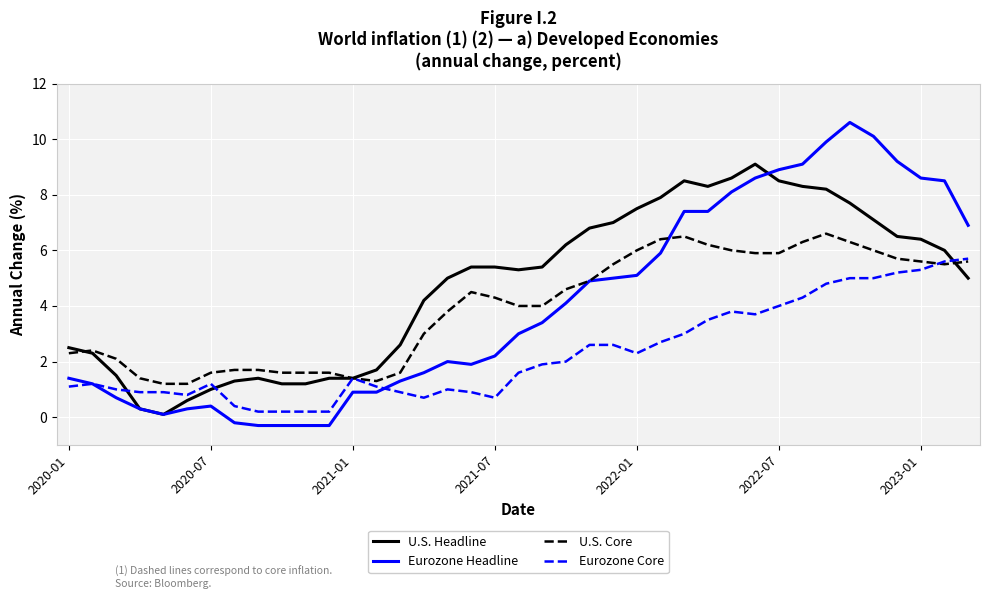

Which series has the largest total across all categories?

U.S. Headline